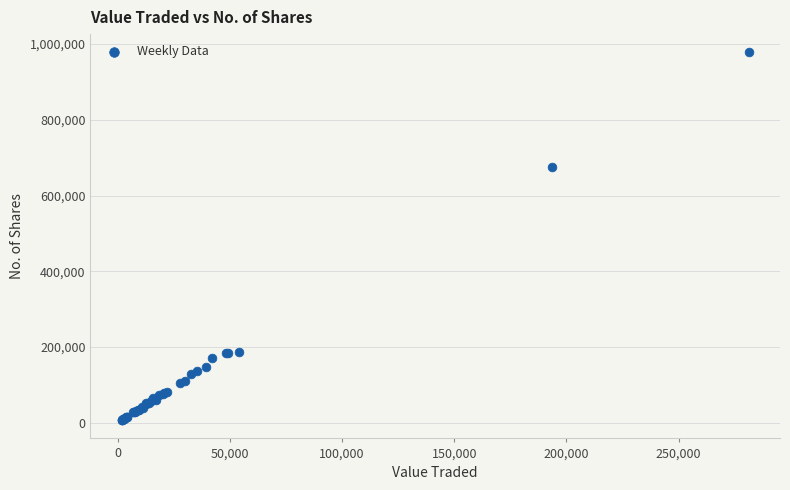

What Y value in the scatter plot is closest to 492557?

675899